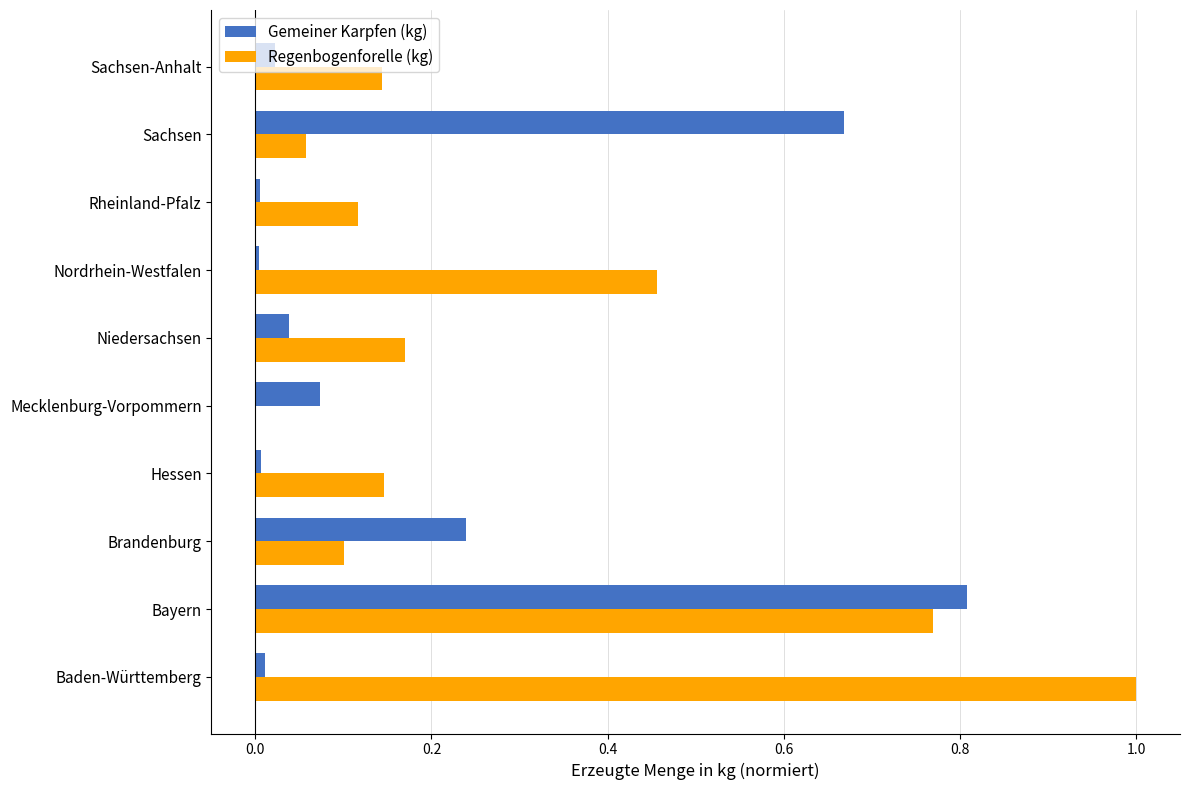

What is the sum of all Regenbogenforelle (kg) values?

3.0